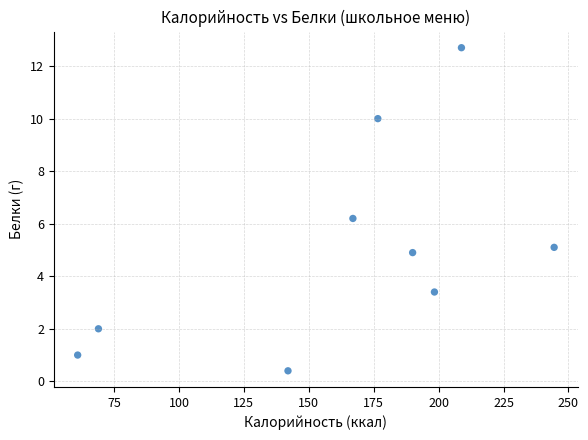

What Y value in the scatter plot is closest to 6?

6.2